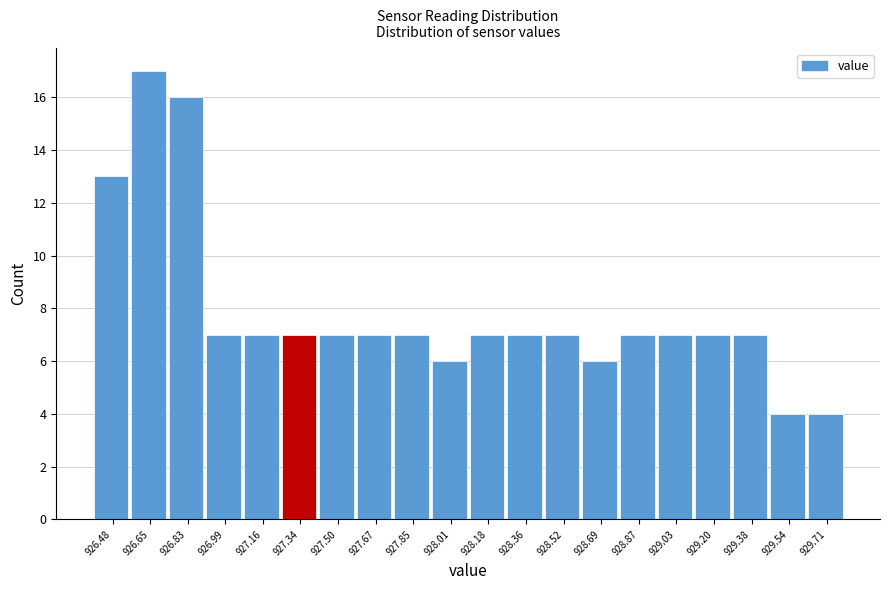

Over which range of the x-axis is the bar tallest?

926.57 to 926.74